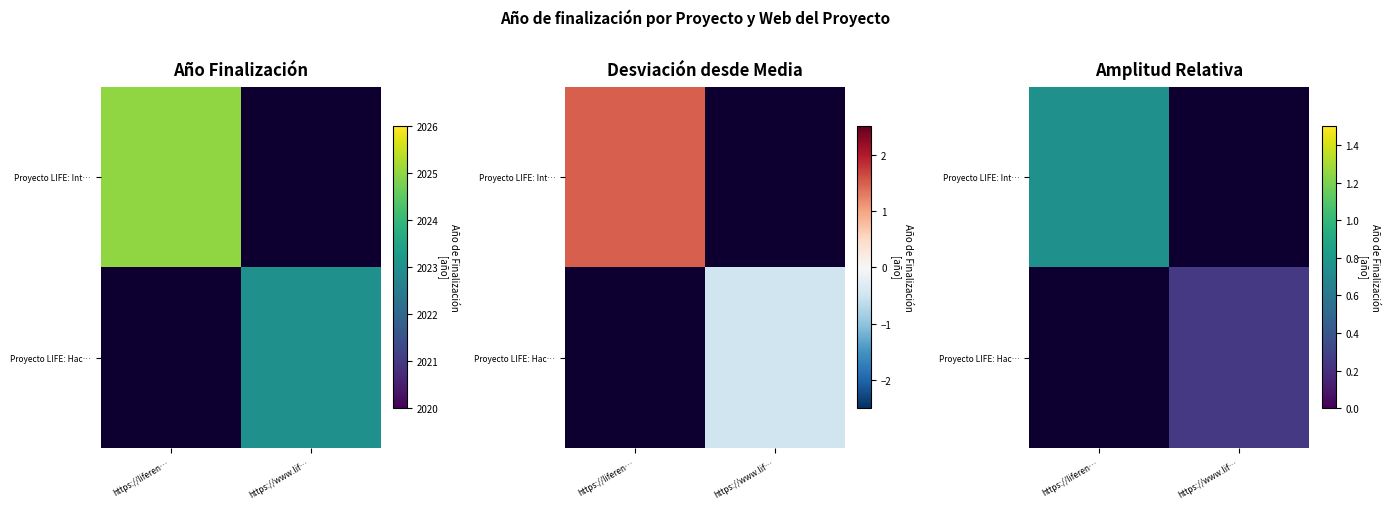

Which series has the largest range (max minus min)?

Proyecto LIFE: Int…